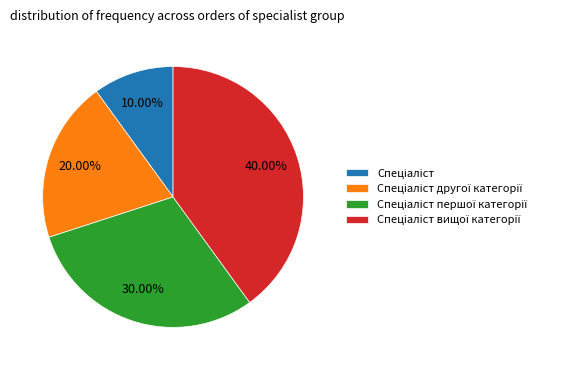

Is there a majority slice in this chart?

No